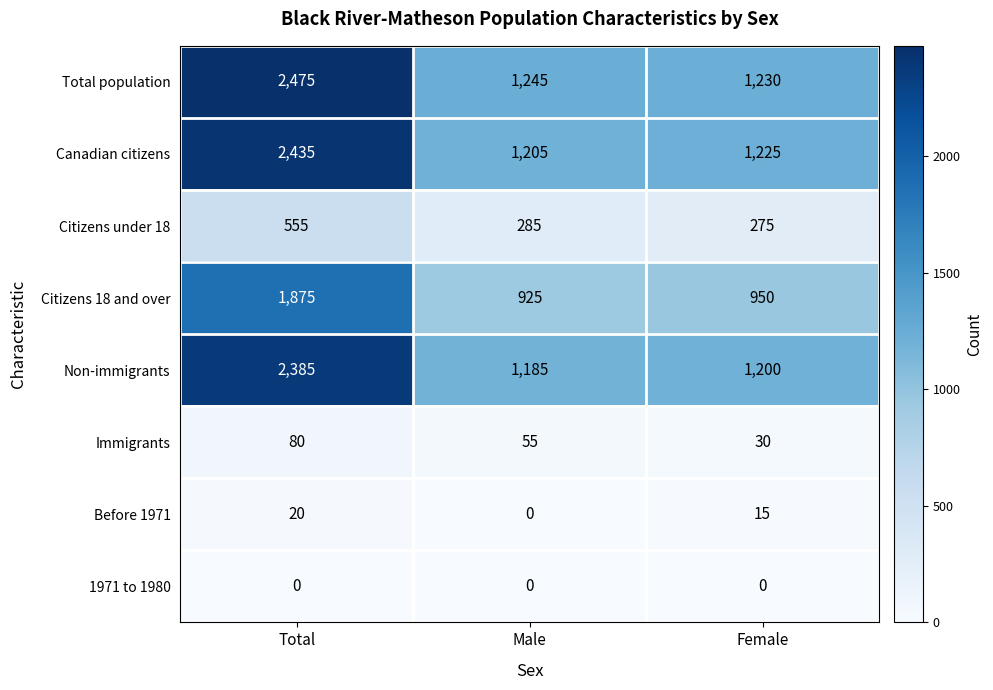

How many categories are shown in the chart?

3